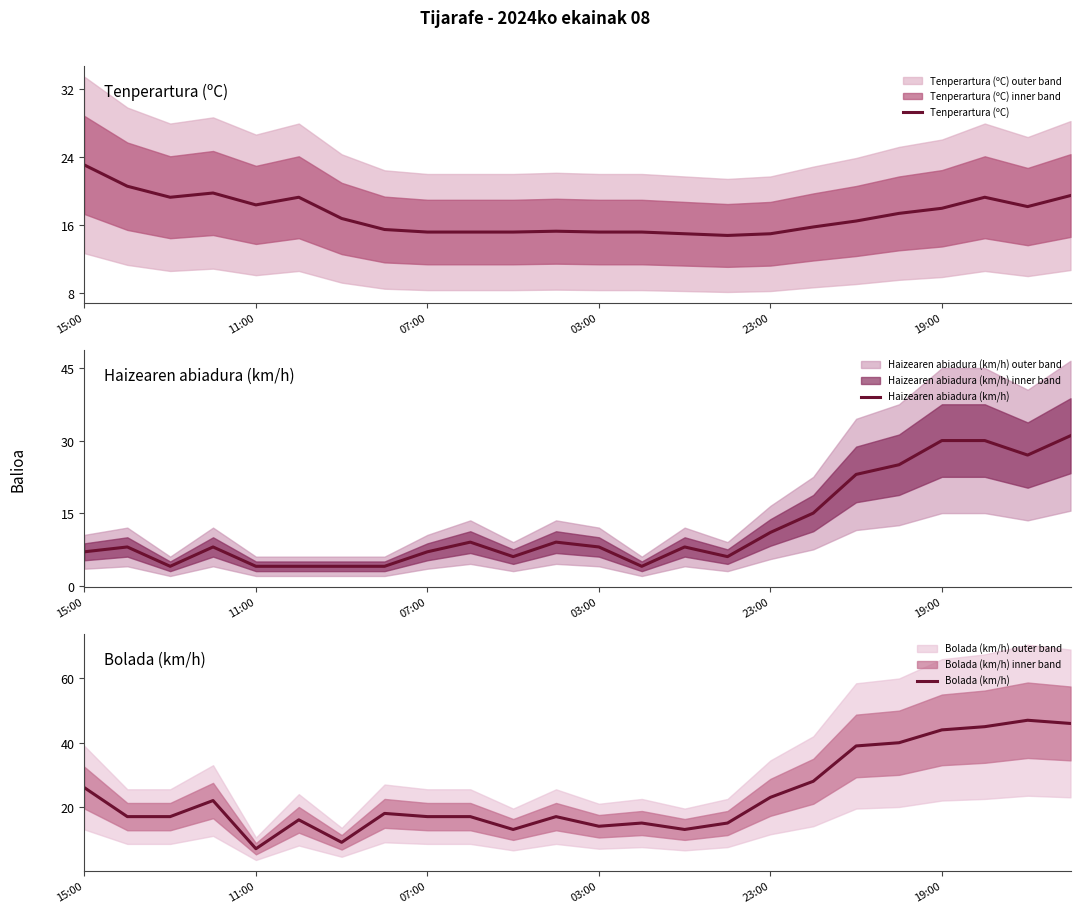

Which category has the lowest value in the Bolada (km/h) series?

11:00